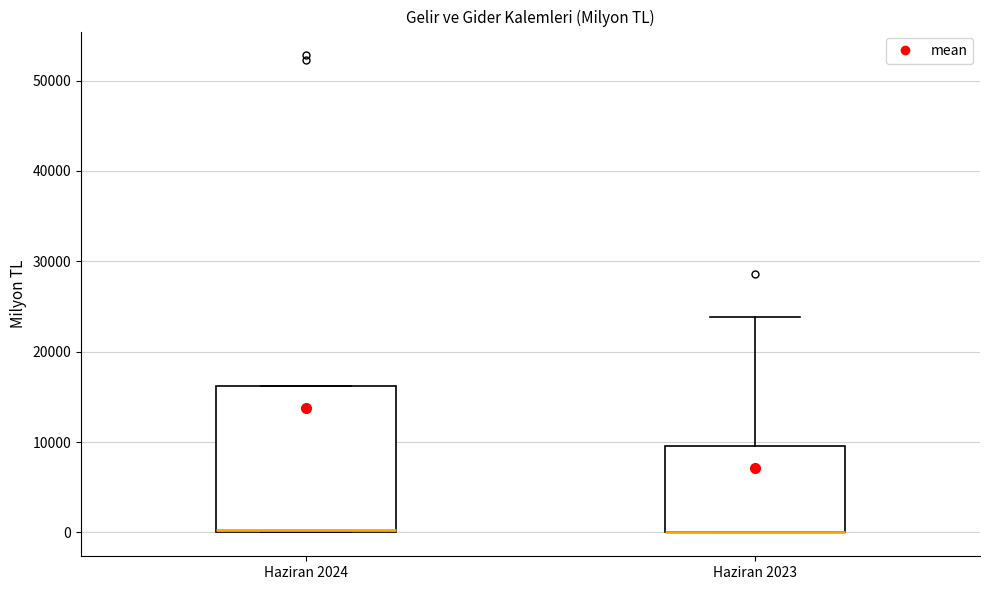

Comparing the boxes themselves (not the whiskers), which one is the tallest?

Haziran 2024